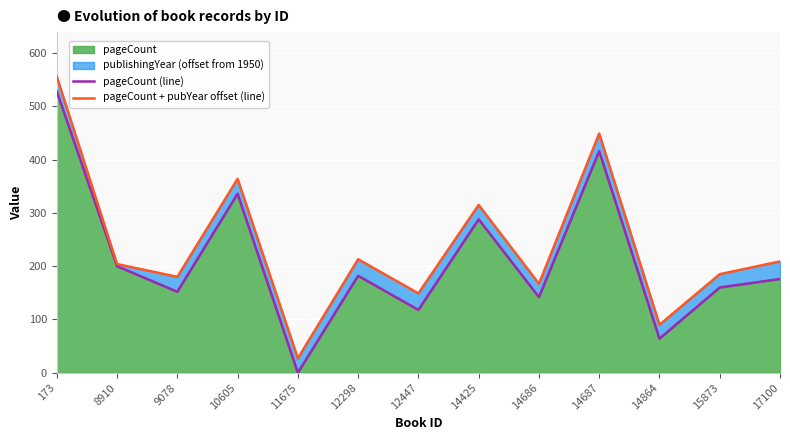

Between 12298 and 14686, which is larger?

12298